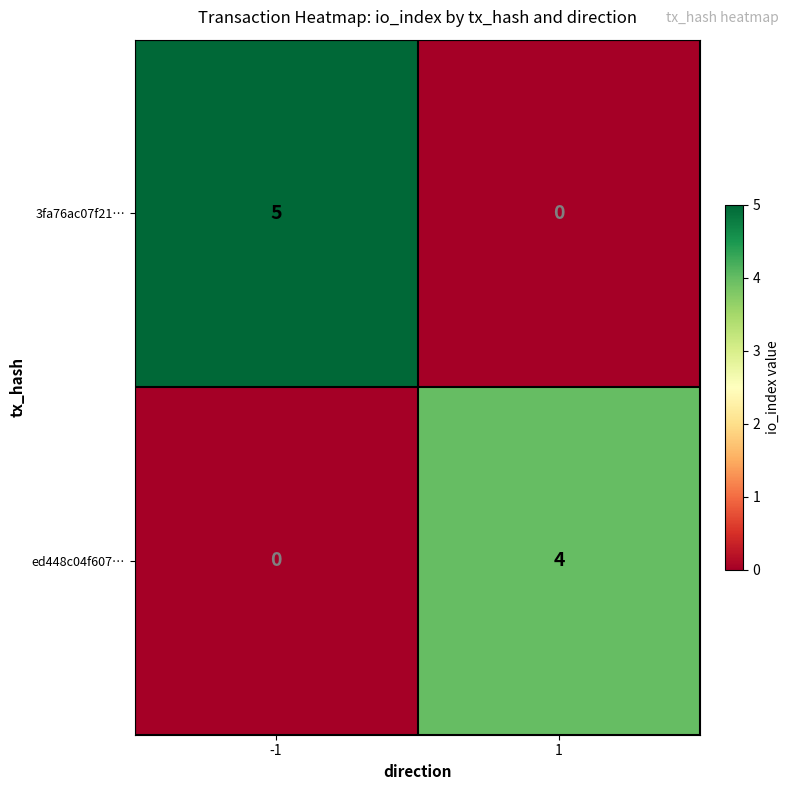

What is the sum of all 3fa76ac07f21… values?

5